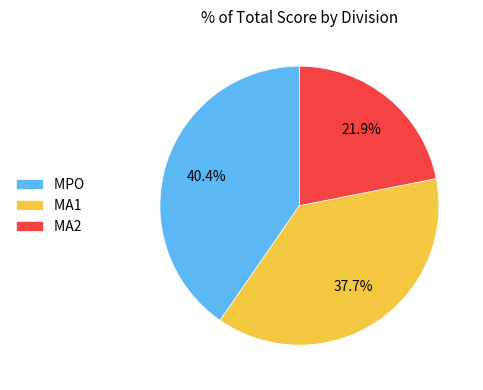

What percentage is NOT represented by MA1?

62.3%